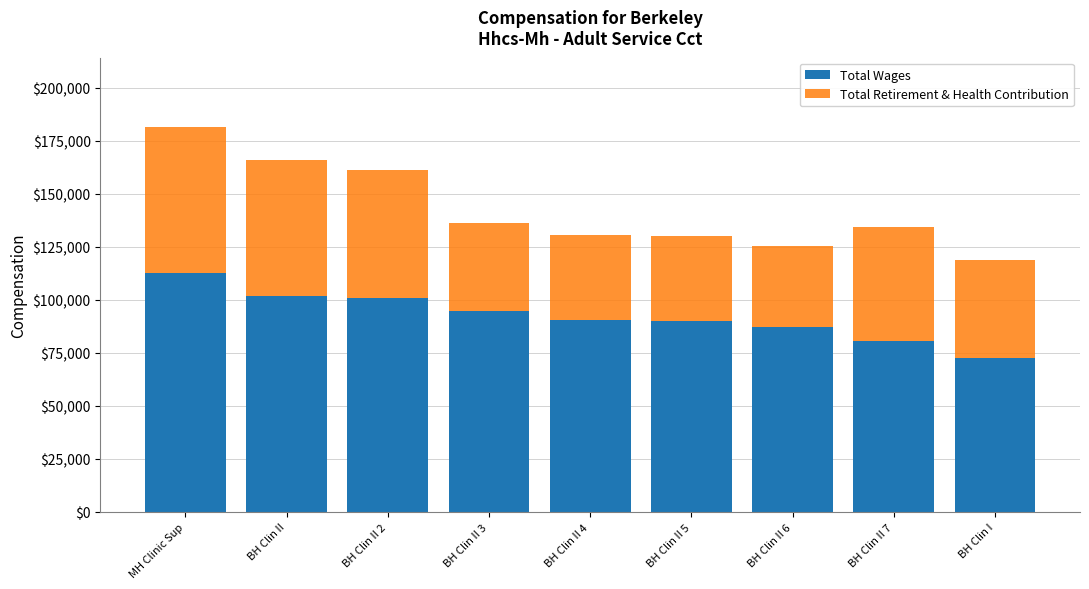

What is the difference between the second highest and minimum values in the Total Wages series?

28931